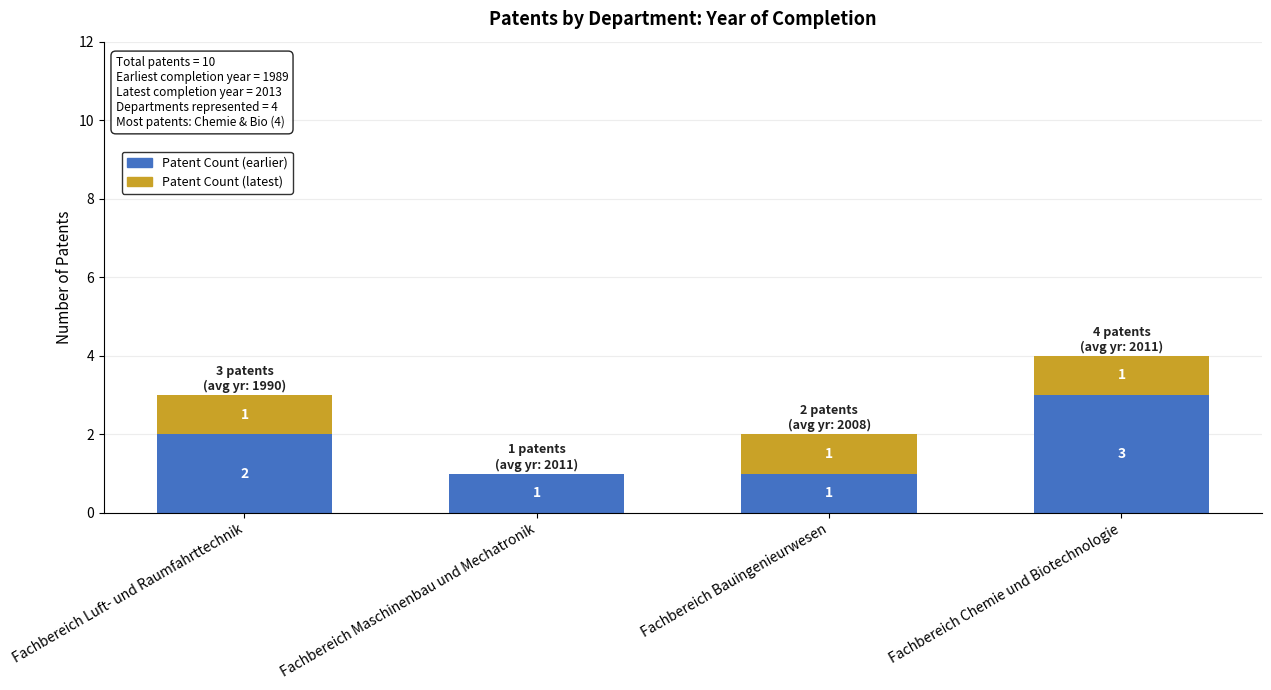

Where is Patent Count (earlier) nearest to the value 2?

Fachbereich Luft- und Raumfahrttechnik